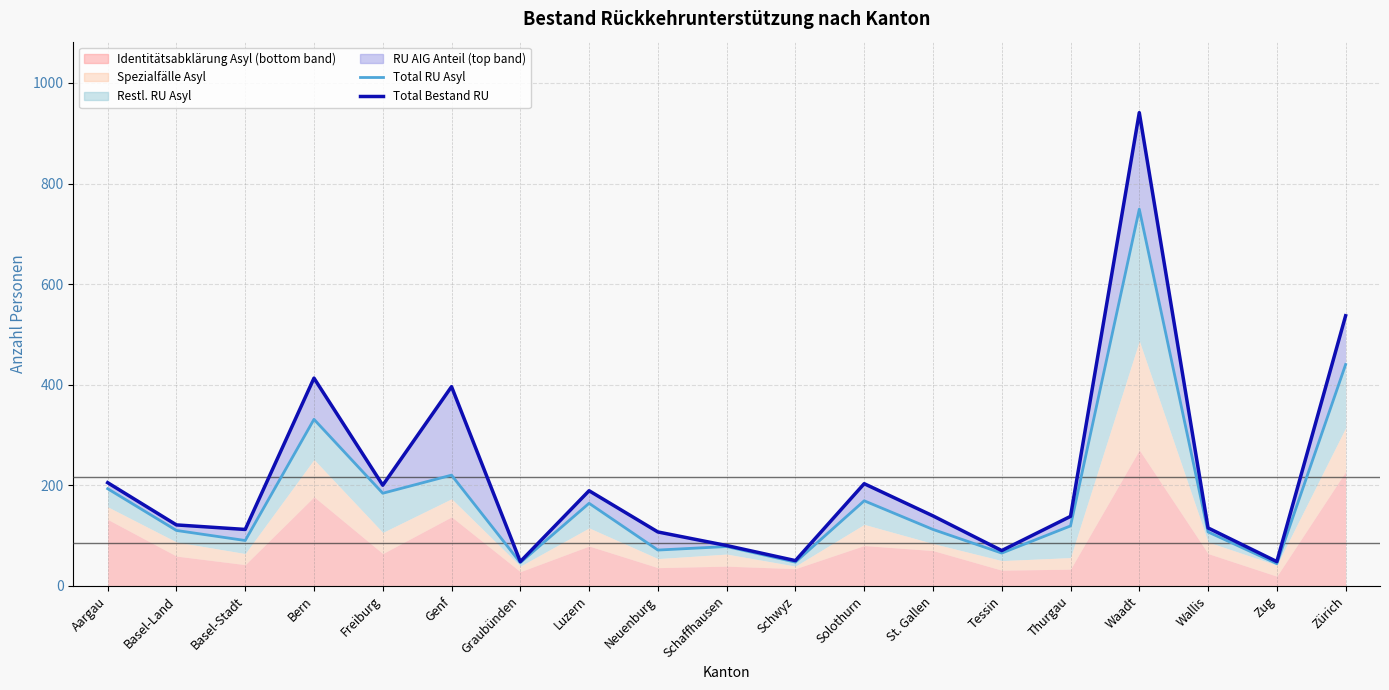

Between Zug and Schaffhausen, which is larger?

Schaffhausen